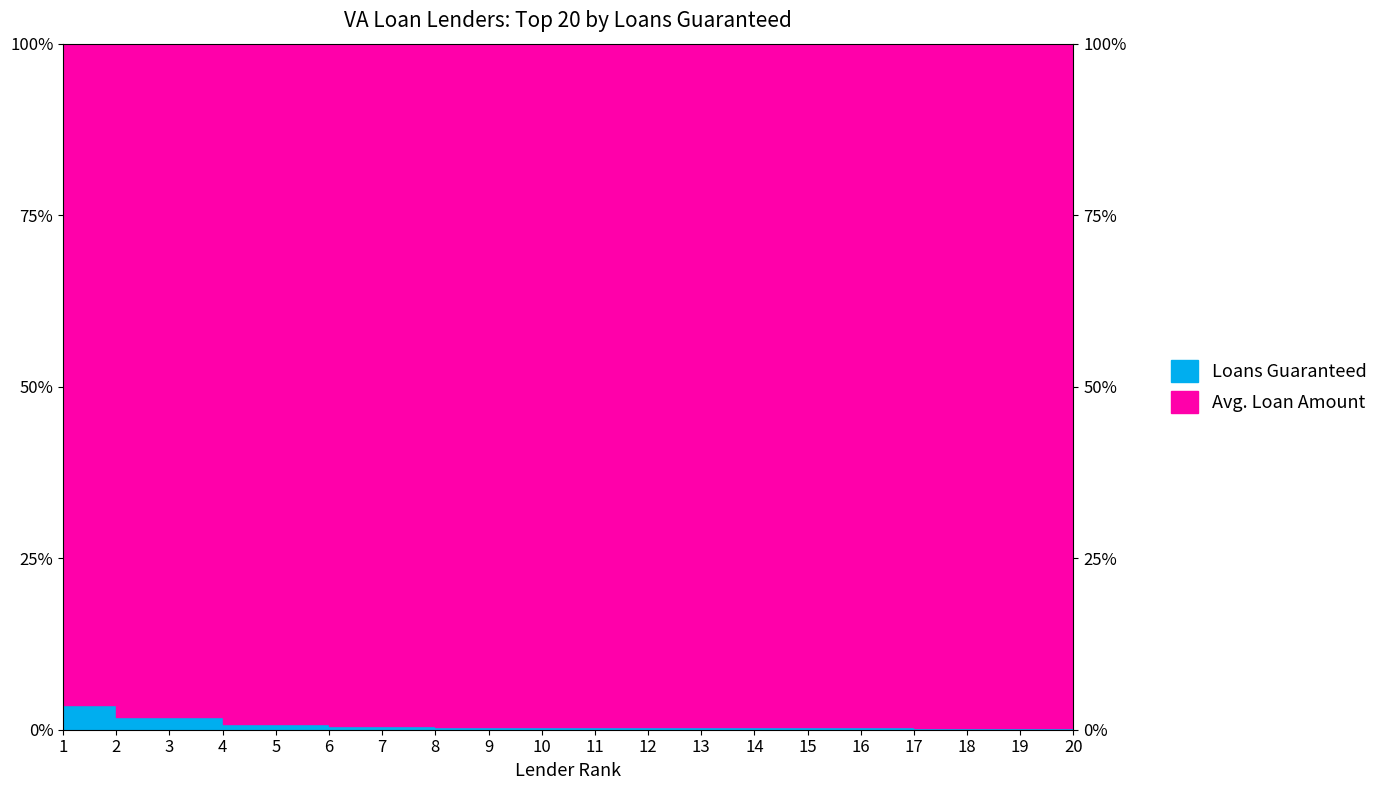

Where is the first local maximum?

5